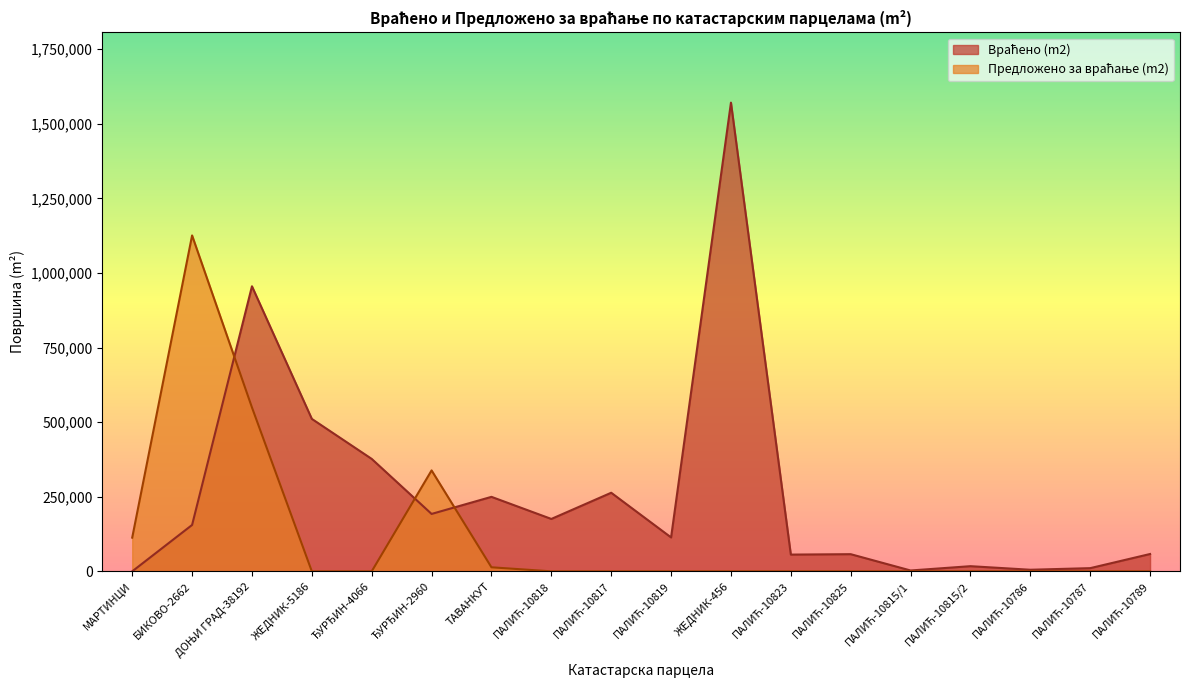

Reading right to left, extract all data points from this chart.

Враћено (m2): ПАЛИЋ-10789=58143	ПАЛИЋ-10787=10727	ПАЛИЋ-10786=5369	ПАЛИЋ-10815/2=17318	ПАЛИЋ-10815/1=2912	ПАЛИЋ-10825=57550	ПАЛИЋ-10823=56172	ЖЕДНИК-456=1570958	ПАЛИЋ-10819=113683	ПАЛИЋ-10817=263465	ПАЛИЋ-10818=175651	ТАВАНКУТ=249711	ЂУРЂИН-2960=192440	ЂУРЂИН-4066=376870	ЖЕДНИК-5186=510989	ДОЊИ ГРАД-38192=955453	БИКОВО-2662=155488	МАРТИНЦИ=0
Предложено за враћање (m2): ПАЛИЋ-10789=0	ПАЛИЋ-10787=0	ПАЛИЋ-10786=0	ПАЛИЋ-10815/2=0	ПАЛИЋ-10815/1=0	ПАЛИЋ-10825=0	ПАЛИЋ-10823=0	ЖЕДНИК-456=0	ПАЛИЋ-10819=0	ПАЛИЋ-10817=0	ПАЛИЋ-10818=0	ТАВАНКУТ=13600	ЂУРЂИН-2960=338308	ЂУРЂИН-4066=0	ЖЕДНИК-5186=0	ДОЊИ ГРАД-38192=549364	БИКОВО-2662=1125849	МАРТИНЦИ=113007